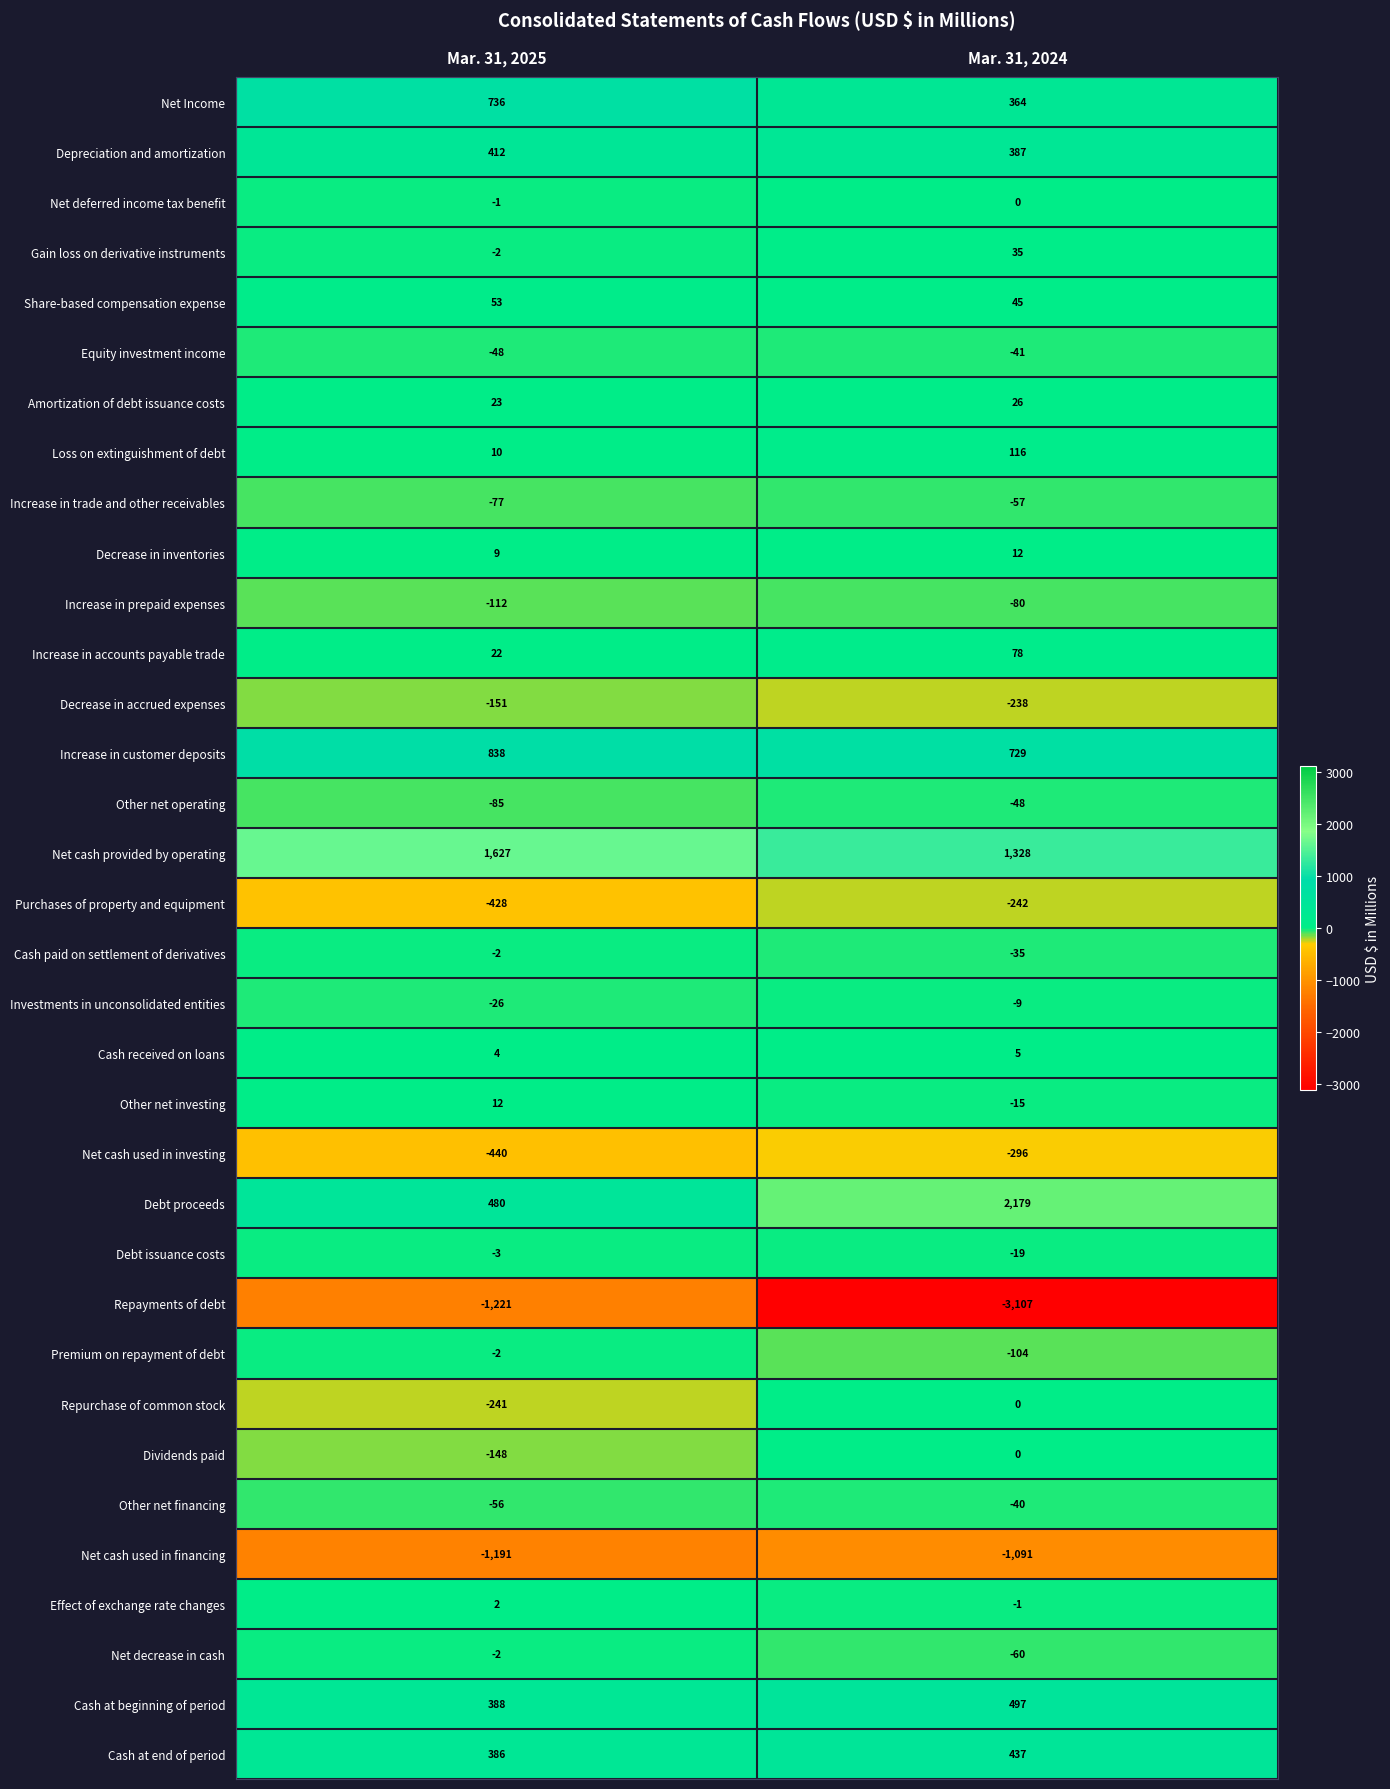

Is it true that Other net investing equals -25 at Mar. 31, 2024?

False